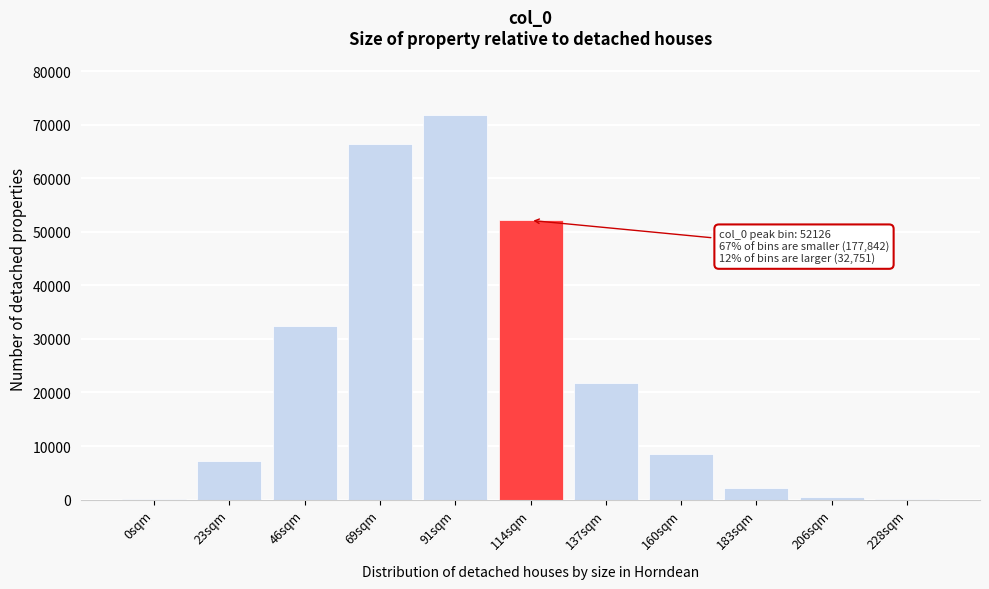

What is the sum of all values?

262719